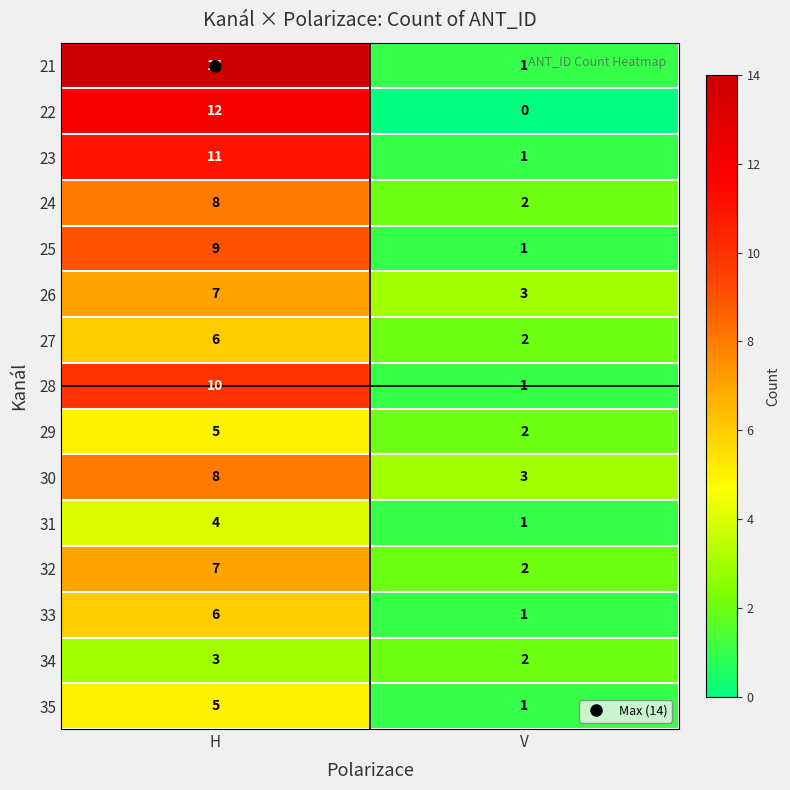

What is the highest value of the 30 series?

8